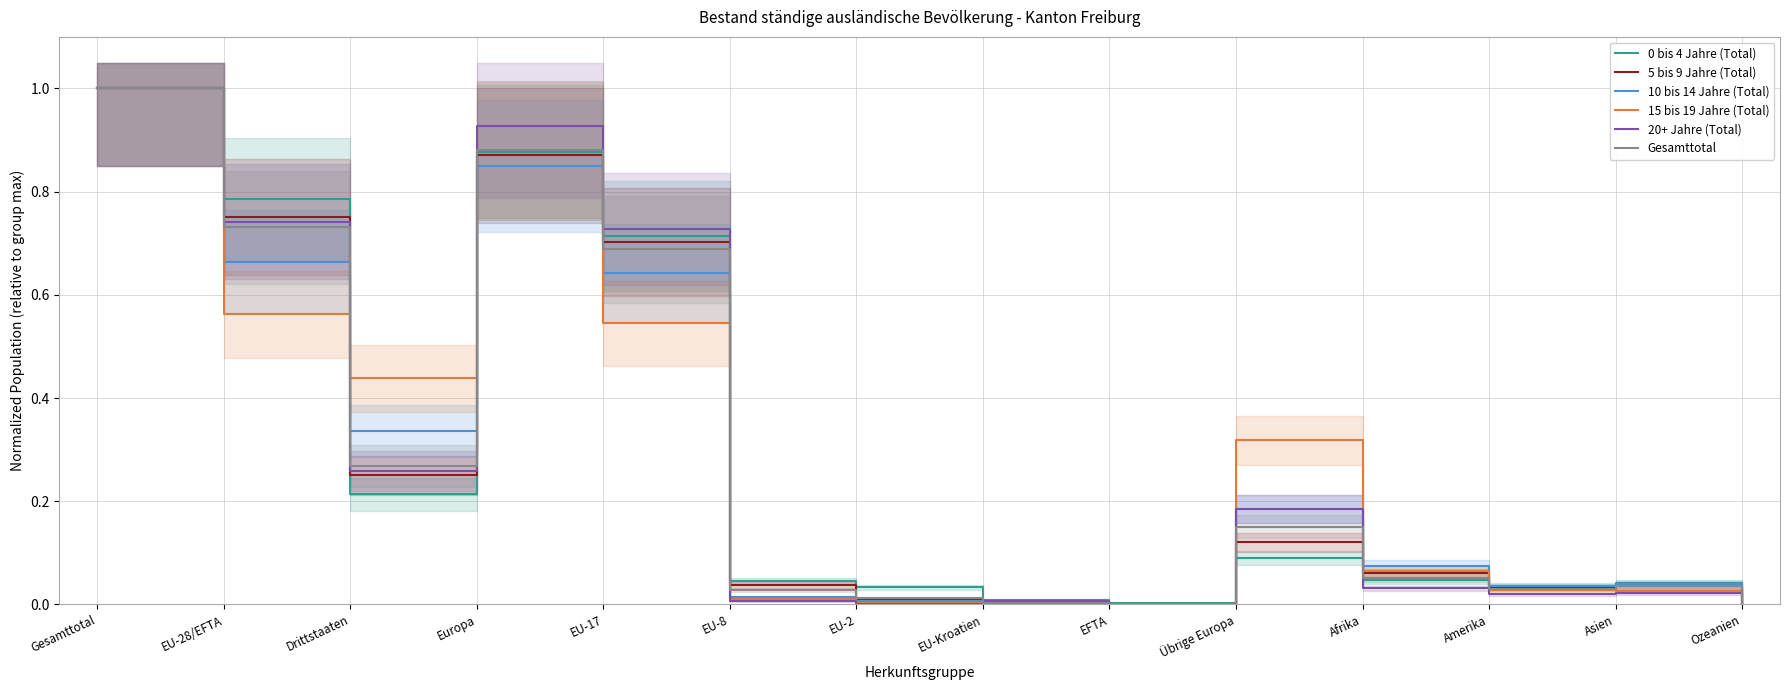

Which series has the largest total across all categories?

20+ Jahre (Total)